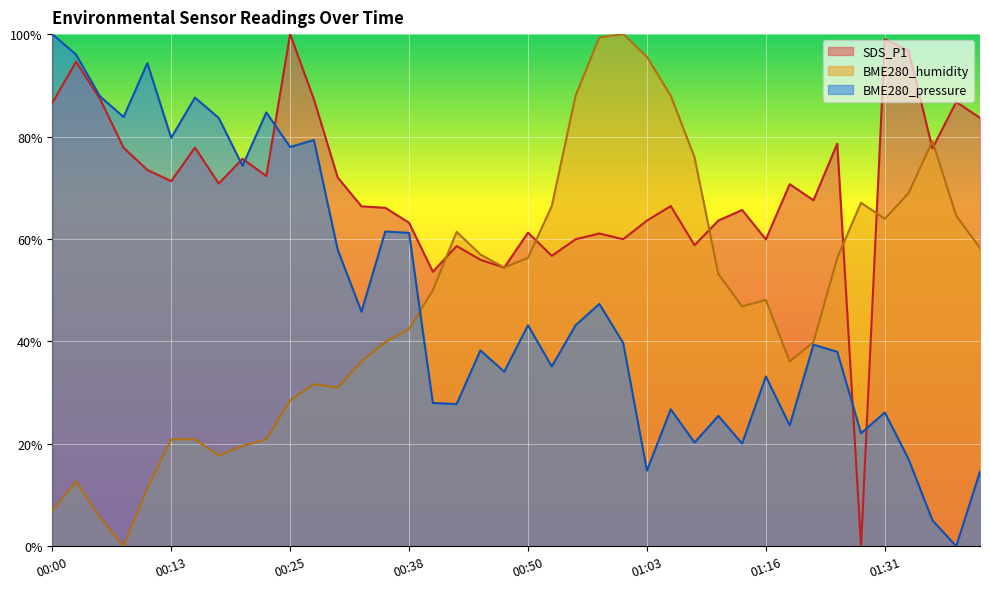

Between 01:19 and 01:34, which is larger?

01:19